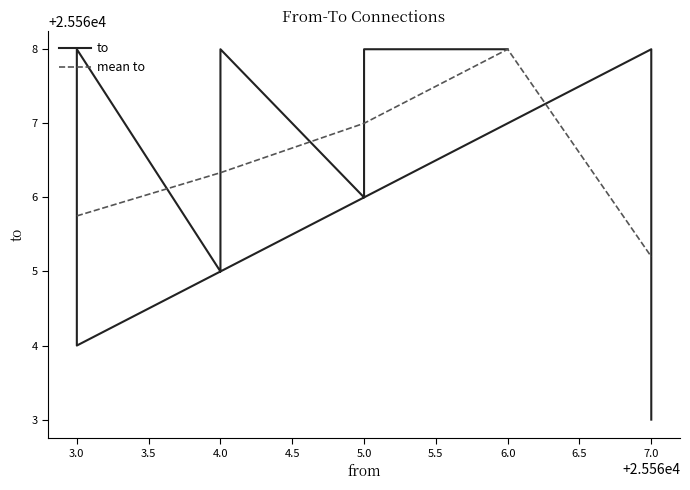

The mean to series shows 35912.6 at 5.0. True or false?

False